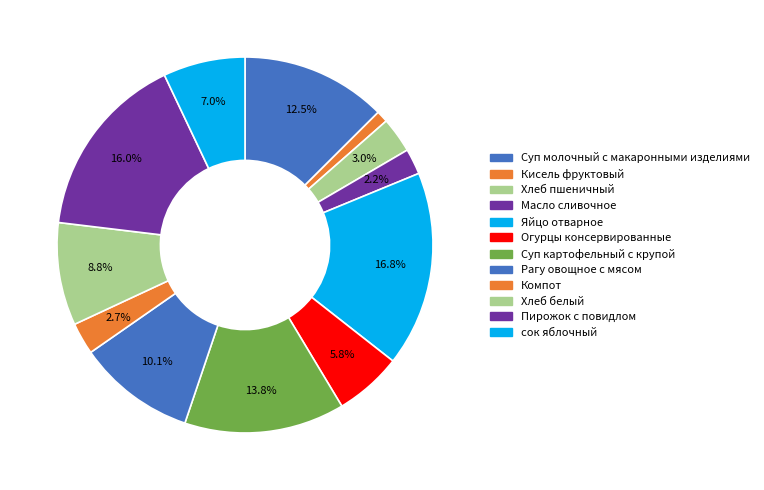

Count the number of slices in the pie.

12